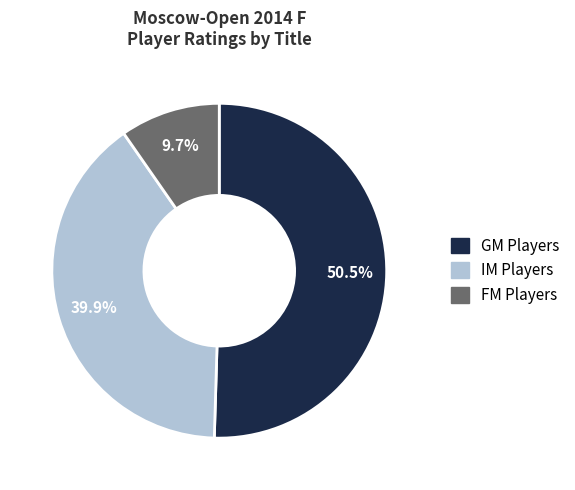

Is there any slice that represents more than half of the pie?

Yes